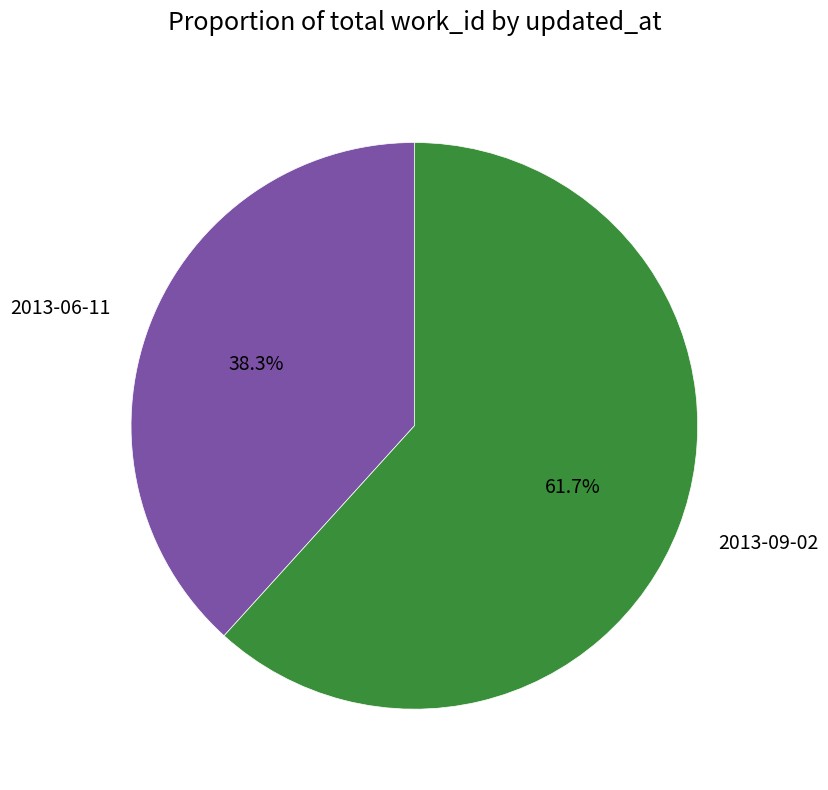

What is the ratio of the value at 2013-09-02 to the value at 2013-06-11?

1.6